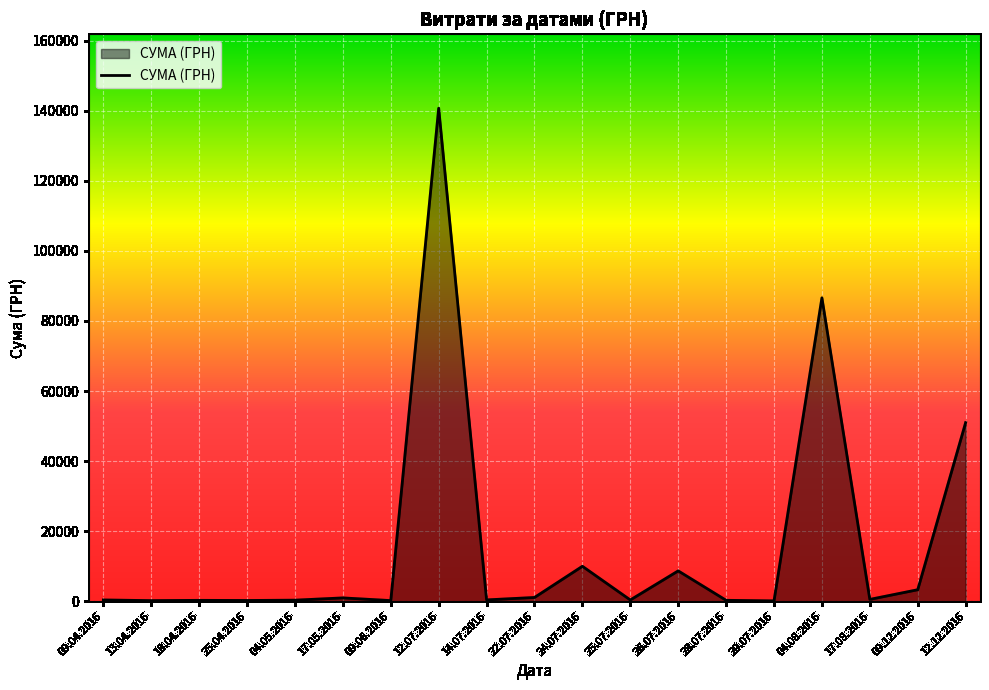

What is the greatest value displayed?

140706.2